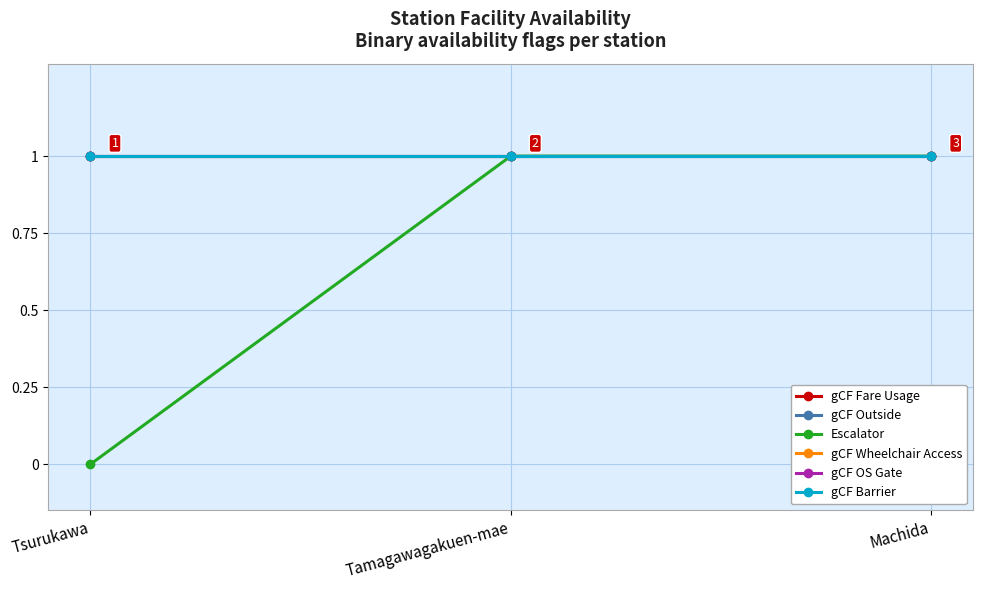

Does the chart have visible grid lines?

Yes